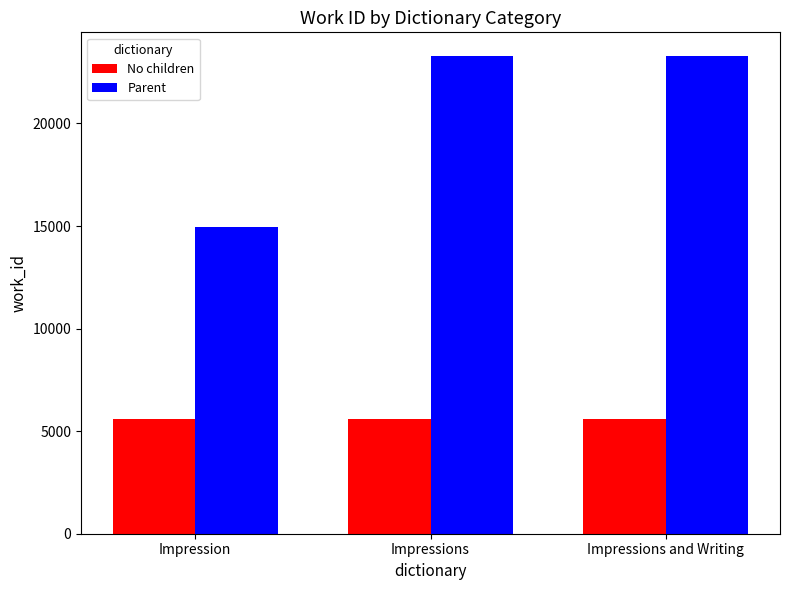

How many data points does each series have?

3